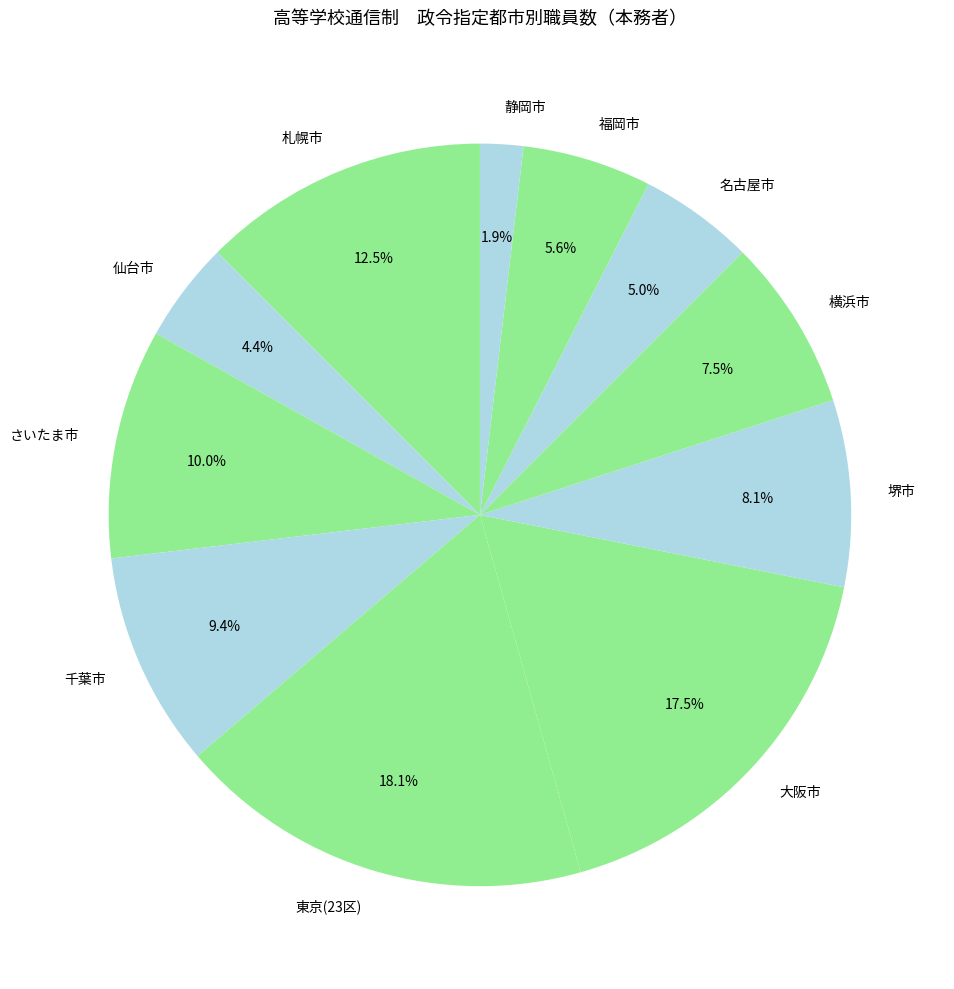

Is it true that 福岡市 is 6% of the pie?

True